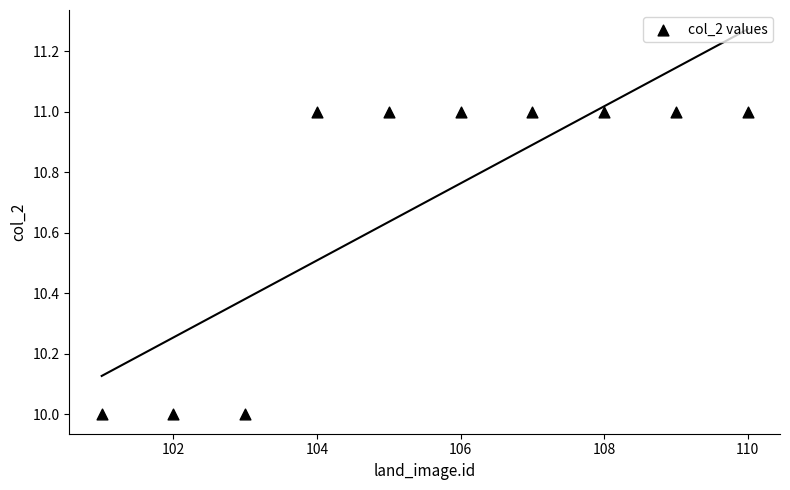

What is the average Y value?

11